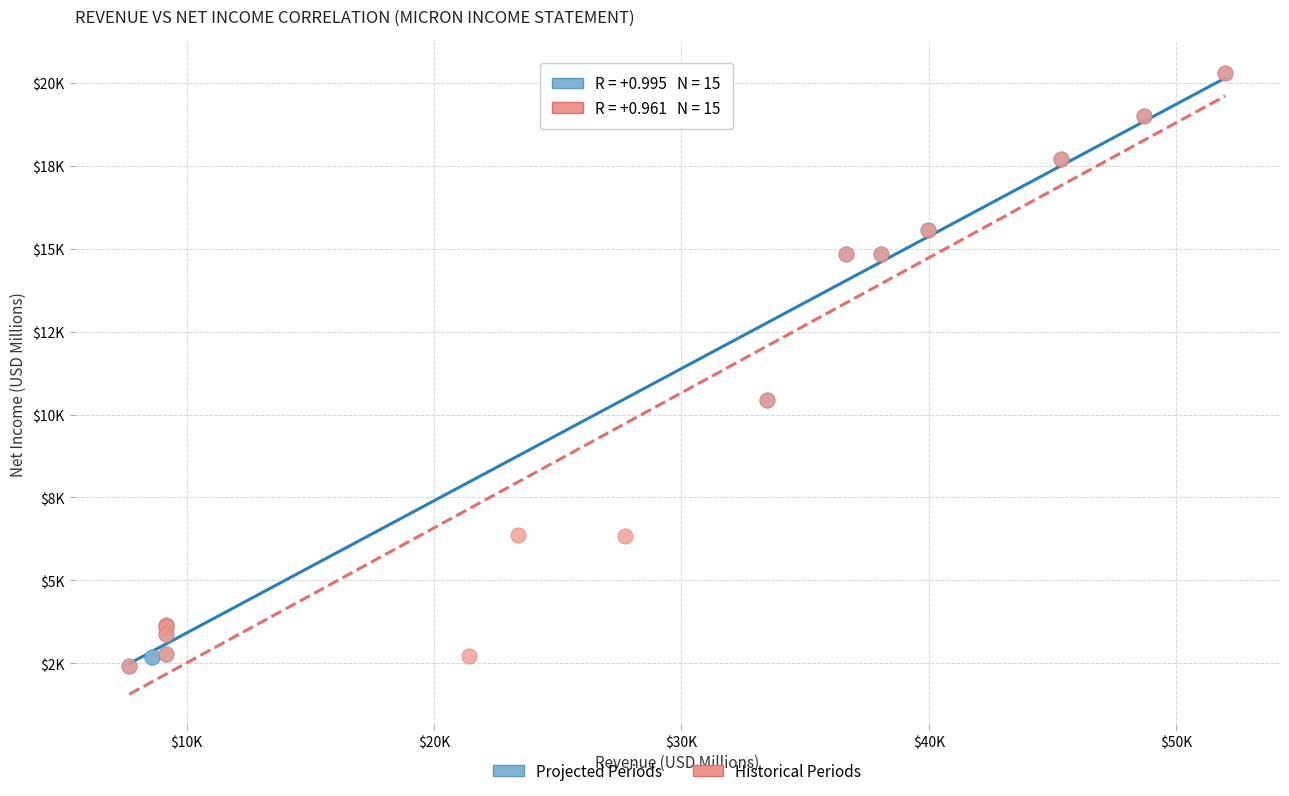

What are all the series names shown in the legend?

Projected Periods, Historical Periods